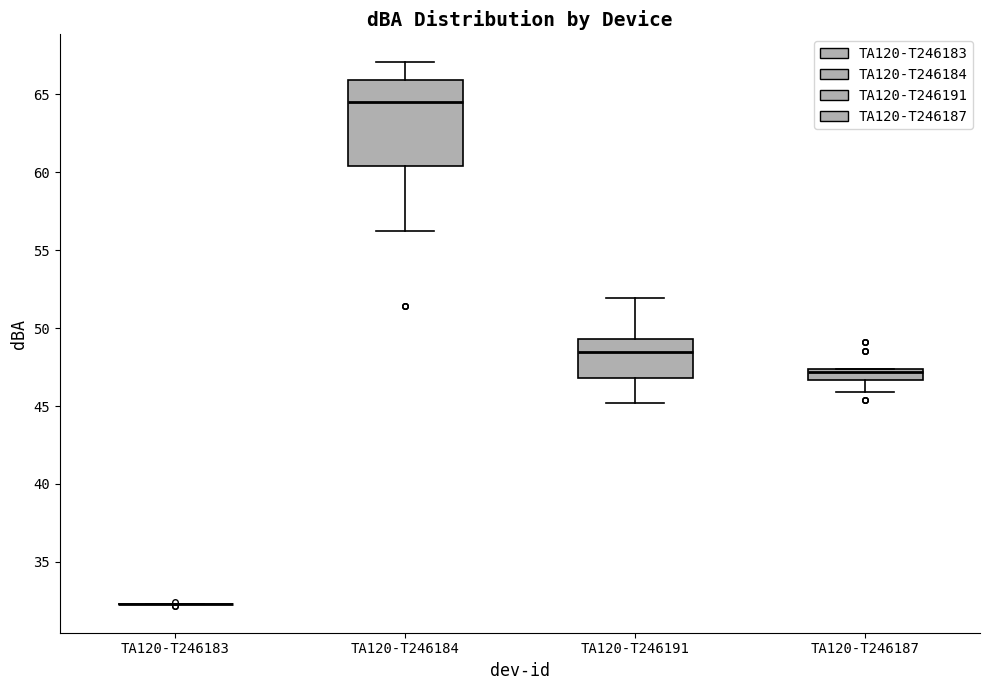

Comparing the boxes themselves (not the whiskers), which one is the tallest?

TA120-T246184